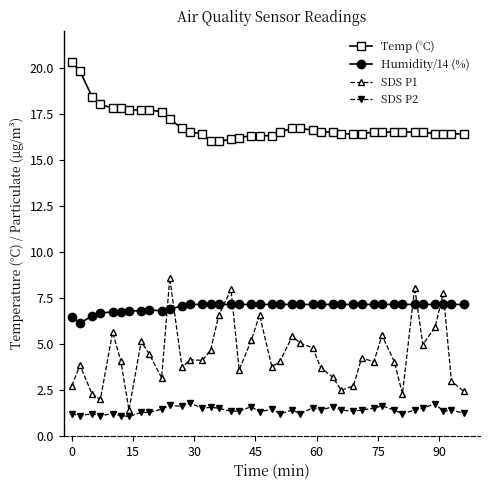

What is the minimum value for Humidity/14 (%)?

6.1